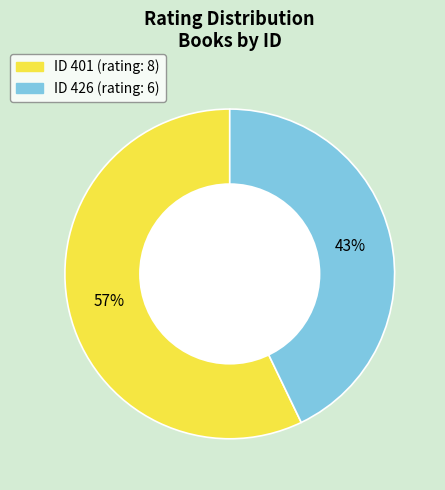

To the nearest percent, what is the average slice percentage?

50%